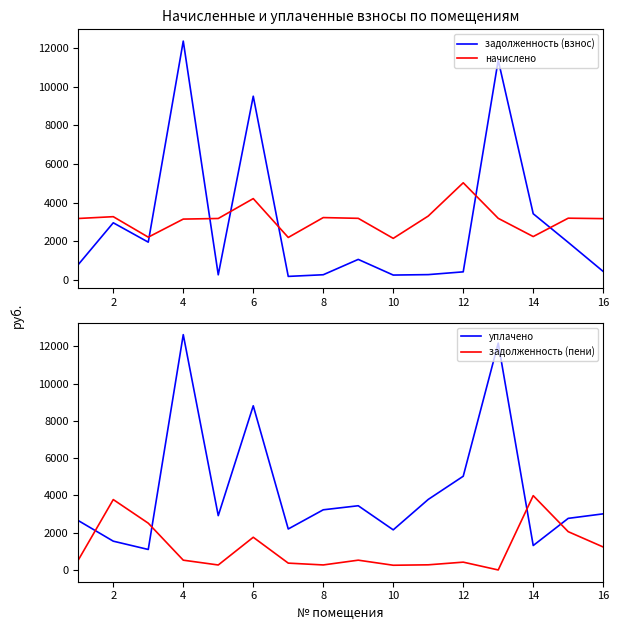

Rank the series at 2 from highest to lowest value.

задолженность (пени), начислено, задолженность (взнос), уплачено